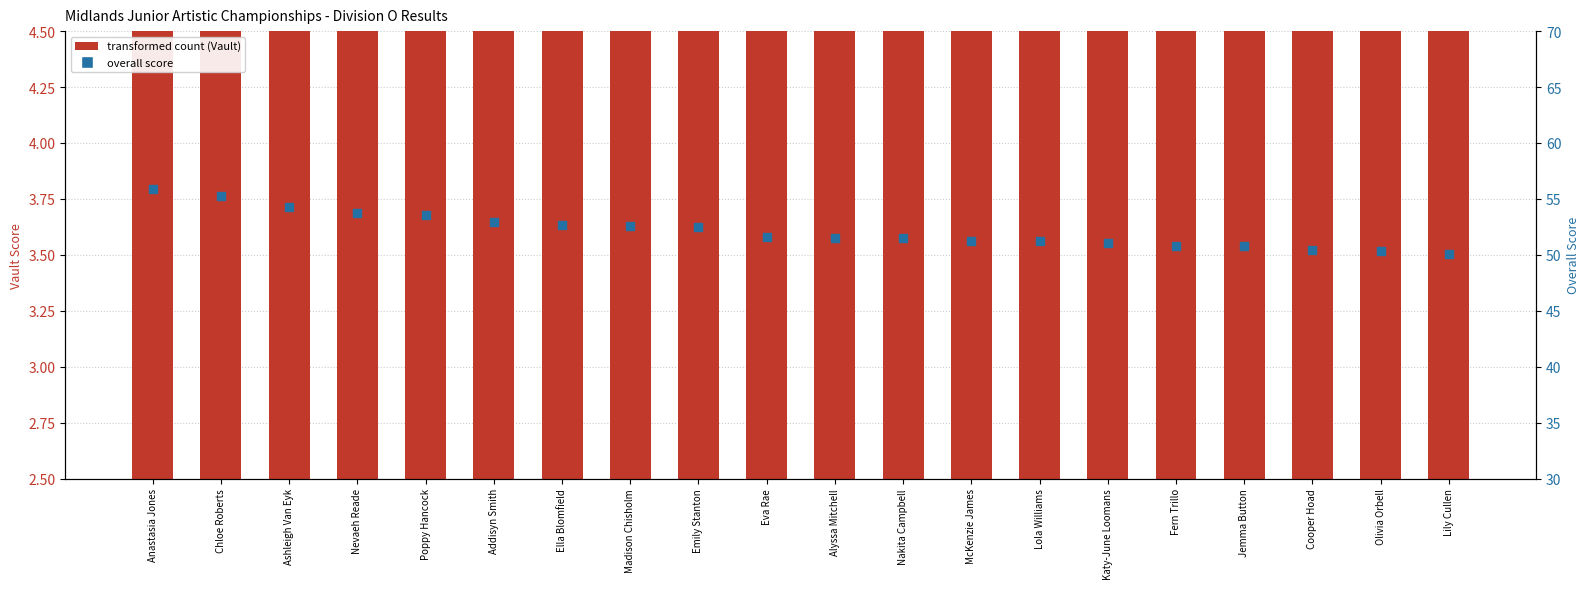

Is the value of transformed count (Vault) at Ashleigh Van Eyk greater than the value of Overall Score at McKenzie James?

No